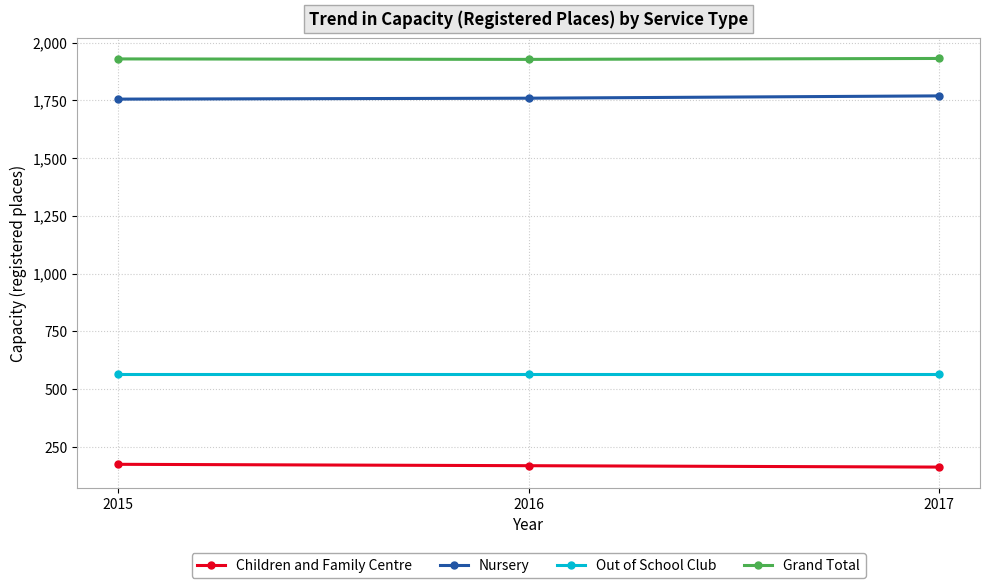

Which series has the largest total across all categories?

Grand Total